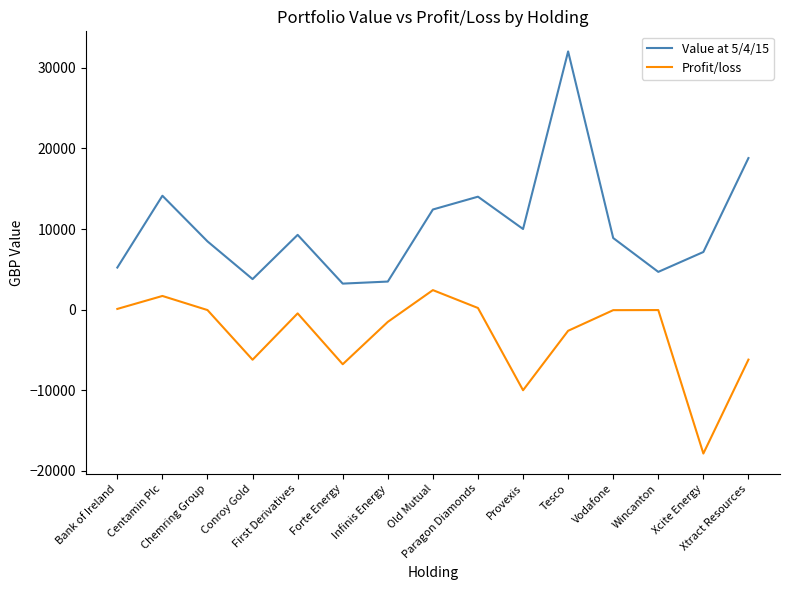

Between Bank of Ireland and Tesco, which series saw the biggest shift?

Value at 5/4/15